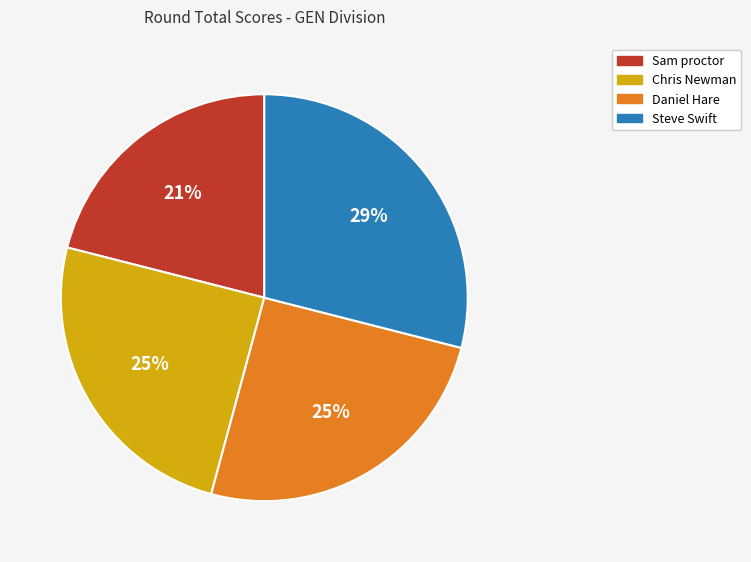

The Steve Swift slice represents 29% of the pie. True or false?

True